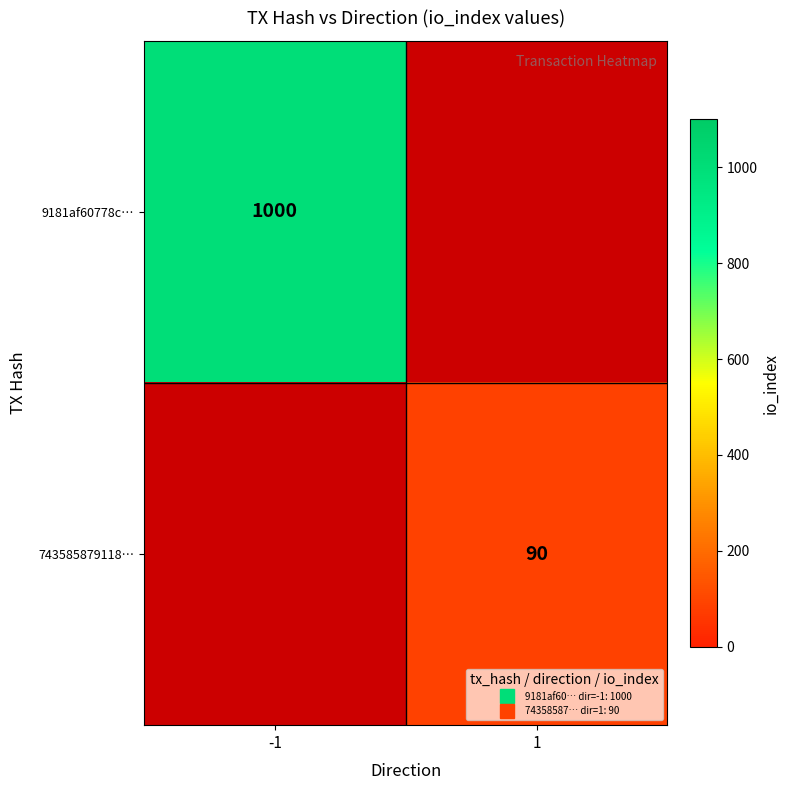

Is the value of 9181af60778c… at -1 greater than the value of 743585879118… at 1?

Yes